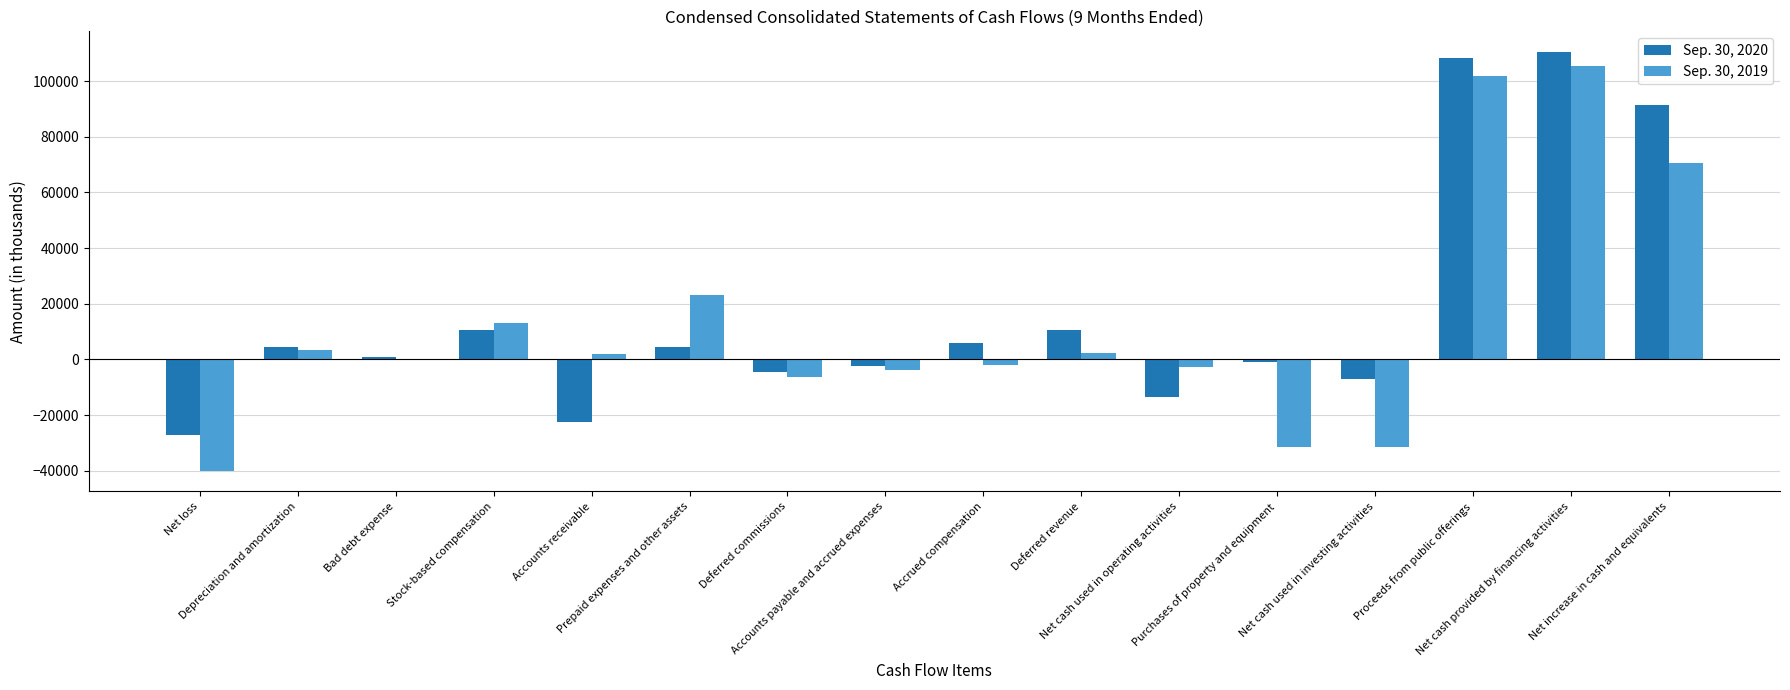

Between Accounts receivable and Prepaid expenses and other assets, which series saw the biggest shift?

Sep. 30, 2020